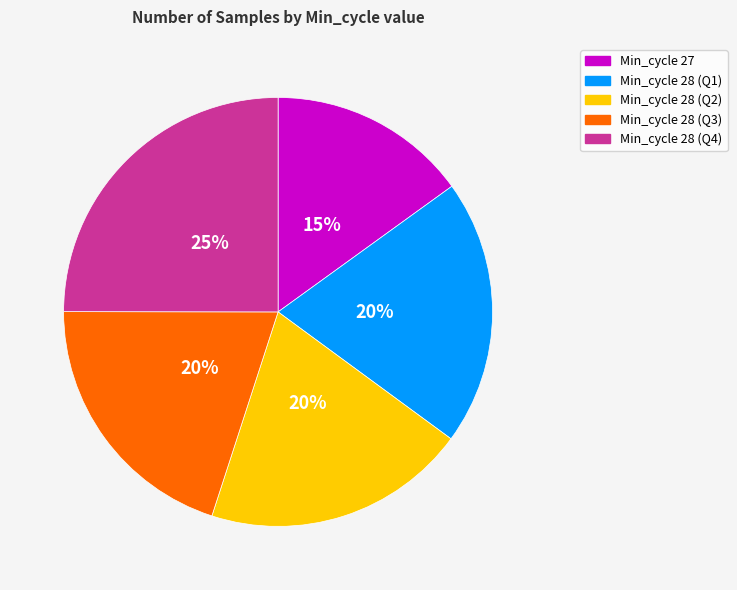

Is there a majority slice in this chart?

No